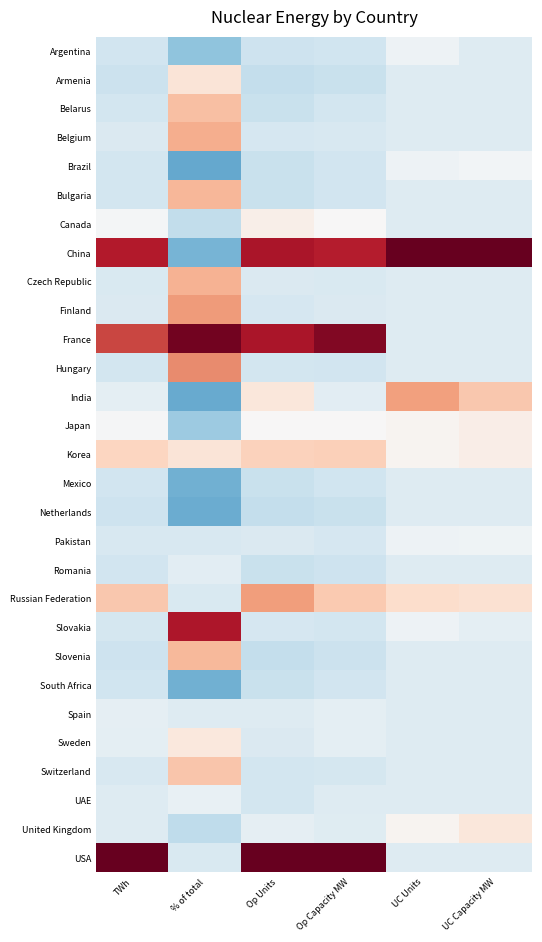

Reading right to left, list all the values displayed in this chart.

Argentina: UC Capacity MW=-0.3	UC Units=-0.1	Op Capacity MW=-0.5	Op Units=-0.5	% of total=-1.0	TWh=-0.5
Armenia: UC Capacity MW=-0.3	UC Units=-0.3	Op Capacity MW=-0.6	Op Units=-0.6	% of total=0.3	TWh=-0.5
Belarus: UC Capacity MW=-0.3	UC Units=-0.3	Op Capacity MW=-0.5	Op Units=-0.6	% of total=0.8	TWh=-0.5
Belgium: UC Capacity MW=-0.3	UC Units=-0.3	Op Capacity MW=-0.4	Op Units=-0.4	% of total=0.9	TWh=-0.4
Brazil: UC Capacity MW=-0.1	UC Units=-0.1	Op Capacity MW=-0.5	Op Units=-0.6	% of total=-1.3	TWh=-0.5
Bulgaria: UC Capacity MW=-0.3	UC Units=-0.3	Op Capacity MW=-0.5	Op Units=-0.6	% of total=0.8	TWh=-0.5
Canada: UC Capacity MW=-0.3	UC Units=-0.3	Op Capacity MW=0.0	Op Units=0.2	% of total=-0.6	TWh=-0.1
China: UC Capacity MW=5.1	UC Units=5.1	Op Capacity MW=2.0	Op Units=2.0	% of total=-1.2	TWh=2.0
Czech Republic: UC Capacity MW=-0.3	UC Units=-0.3	Op Capacity MW=-0.4	Op Units=-0.4	% of total=0.9	TWh=-0.4
Finland: UC Capacity MW=-0.3	UC Units=-0.3	Op Capacity MW=-0.4	Op Units=-0.4	% of total=1.1	TWh=-0.4
France: UC Capacity MW=-0.3	UC Units=-0.3	Op Capacity MW=2.3	Op Units=2.0	% of total=2.4	TWh=1.7
Hungary: UC Capacity MW=-0.3	UC Units=-0.3	Op Capacity MW=-0.5	Op Units=-0.5	% of total=1.2	TWh=-0.5
India: UC Capacity MW=0.7	UC Units=1.0	Op Capacity MW=-0.3	Op Units=0.3	% of total=-1.3	TWh=-0.2
Japan: UC Capacity MW=0.2	UC Units=0.1	Op Capacity MW=0.0	Op Units=0.0	% of total=-0.9	TWh=-0.0
Korea: UC Capacity MW=0.2	UC Units=0.1	Op Capacity MW=0.6	Op Units=0.6	% of total=0.3	TWh=0.5
Mexico: UC Capacity MW=-0.3	UC Units=-0.3	Op Capacity MW=-0.5	Op Units=-0.6	% of total=-1.2	TWh=-0.5
Netherlands: UC Capacity MW=-0.3	UC Units=-0.3	Op Capacity MW=-0.5	Op Units=-0.6	% of total=-1.2	TWh=-0.5
Pakistan: UC Capacity MW=-0.1	UC Units=-0.1	Op Capacity MW=-0.4	Op Units=-0.4	% of total=-0.4	TWh=-0.4
Romania: UC Capacity MW=-0.3	UC Units=-0.3	Op Capacity MW=-0.5	Op Units=-0.6	% of total=-0.3	TWh=-0.5
Russian Federation: UC Capacity MW=0.4	UC Units=0.4	Op Capacity MW=0.7	Op Units=1.0	% of total=-0.4	TWh=0.7
Slovakia: UC Capacity MW=-0.2	UC Units=-0.1	Op Capacity MW=-0.5	Op Units=-0.4	% of total=2.0	TWh=-0.4
Slovenia: UC Capacity MW=-0.3	UC Units=-0.3	Op Capacity MW=-0.5	Op Units=-0.6	% of total=0.8	TWh=-0.5
South Africa: UC Capacity MW=-0.3	UC Units=-0.3	Op Capacity MW=-0.5	Op Units=-0.6	% of total=-1.2	TWh=-0.5
Spain: UC Capacity MW=-0.3	UC Units=-0.3	Op Capacity MW=-0.2	Op Units=-0.3	% of total=-0.3	TWh=-0.2
Sweden: UC Capacity MW=-0.3	UC Units=-0.3	Op Capacity MW=-0.2	Op Units=-0.4	% of total=0.3	TWh=-0.2
Switzerland: UC Capacity MW=-0.3	UC Units=-0.3	Op Capacity MW=-0.4	Op Units=-0.5	% of total=0.7	TWh=-0.4
UAE: UC Capacity MW=-0.3	UC Units=-0.3	Op Capacity MW=-0.3	Op Units=-0.5	% of total=-0.2	TWh=-0.3
United Kingdom: UC Capacity MW=0.3	UC Units=0.1	Op Capacity MW=-0.3	Op Units=-0.2	% of total=-0.6	TWh=-0.3
USA: UC Capacity MW=-0.3	UC Units=-0.3	Op Capacity MW=3.9	Op Units=3.8	% of total=-0.4	TWh=4.2